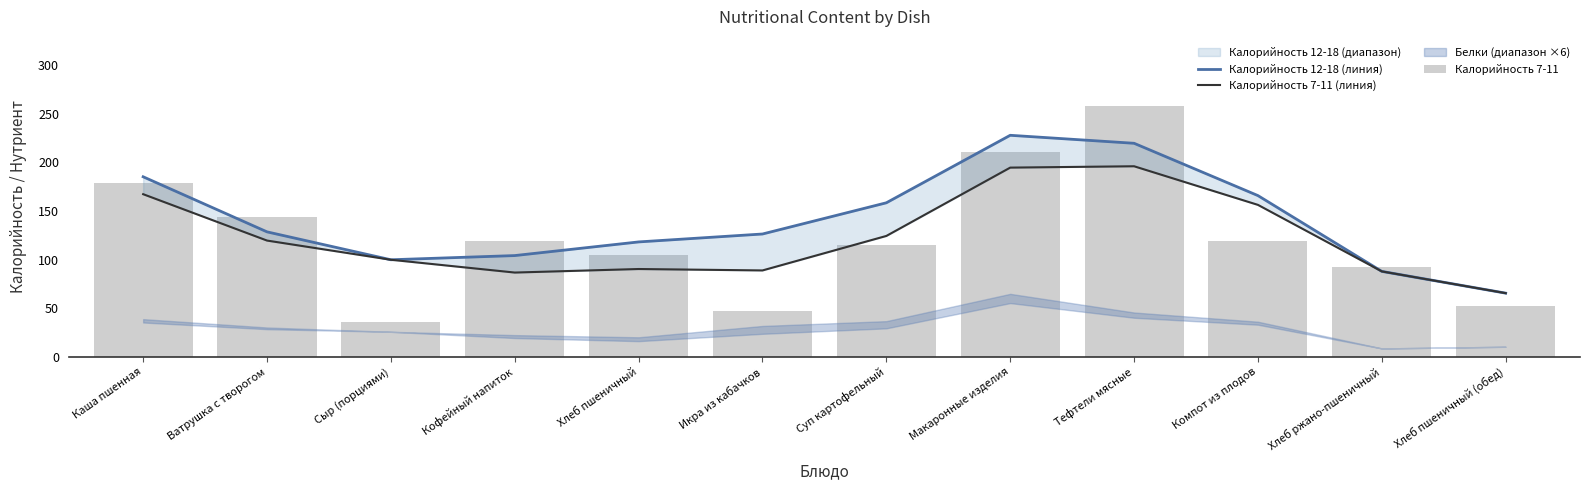

What value does the Калорийность 7-11 series have at Суп картофельный?

115.2